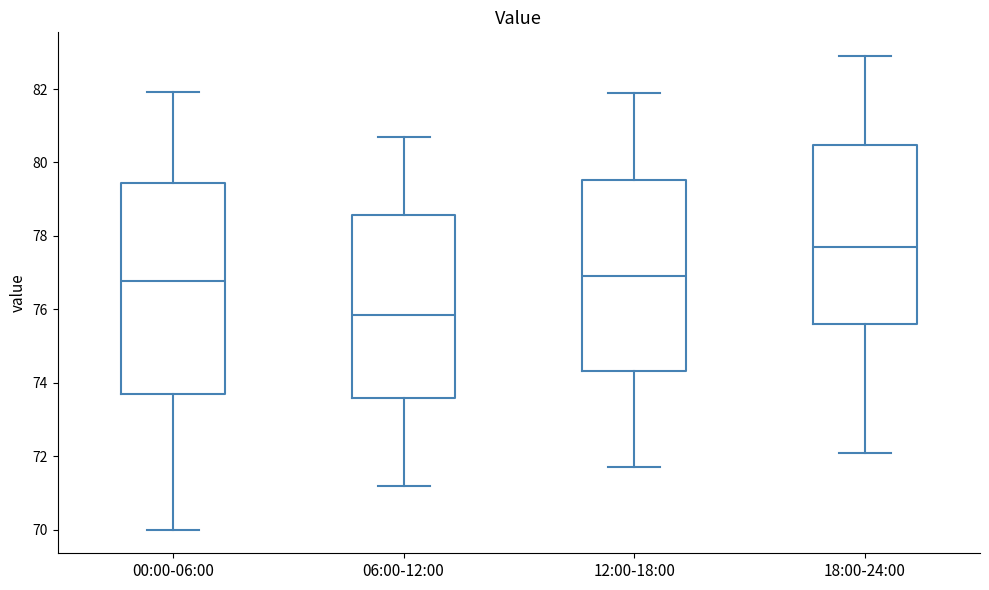

Which box has the highest median line?

18:00-24:00